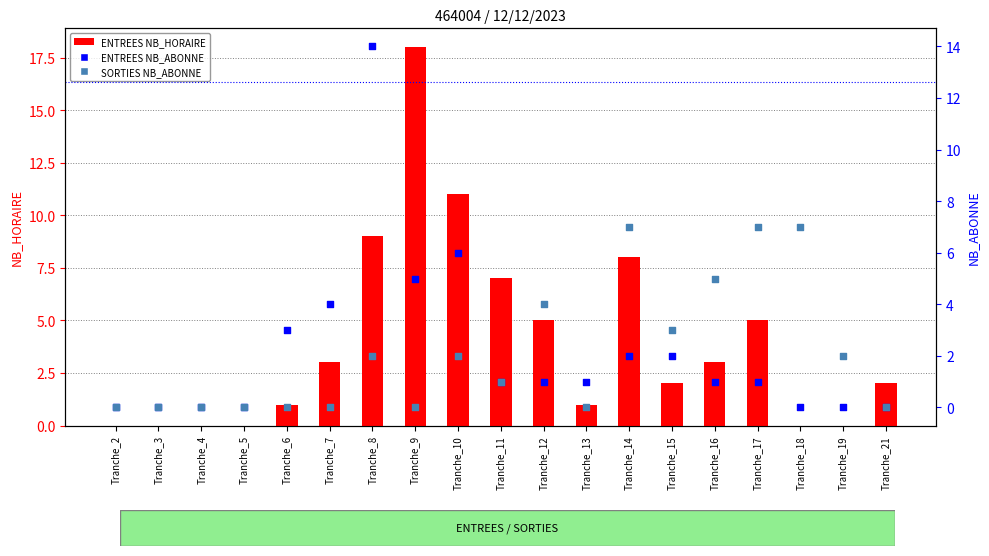

At which category is the sum across all series the highest?

Tranche_8